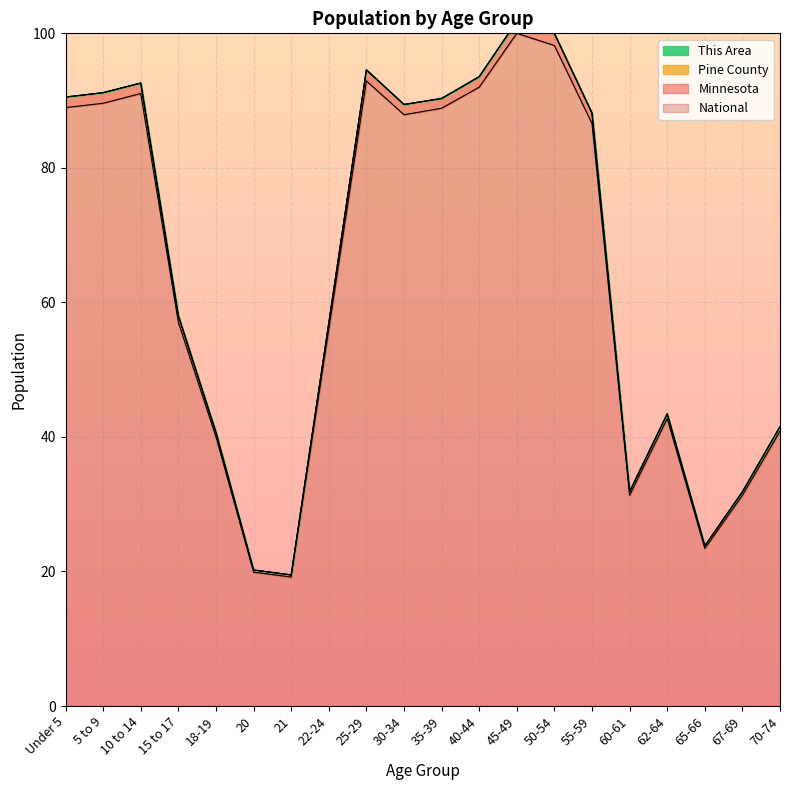

Reading left to right, what are all the values shown in this chart?

Minnesota: 90.5	91.2	92.6	58.0	40.7	20.2	19.5	56.9	94.6	89.4	90.3	93.6	101.8	100.0	88.1	31.9	43.4	23.8	31.9	41.5
National: 89.0	89.6	91.1	57.0	40.0	19.9	19.2	56.0	92.9	87.9	88.9	92.0	100.0	98.2	86.6	31.3	42.7	23.4	31.3	40.9